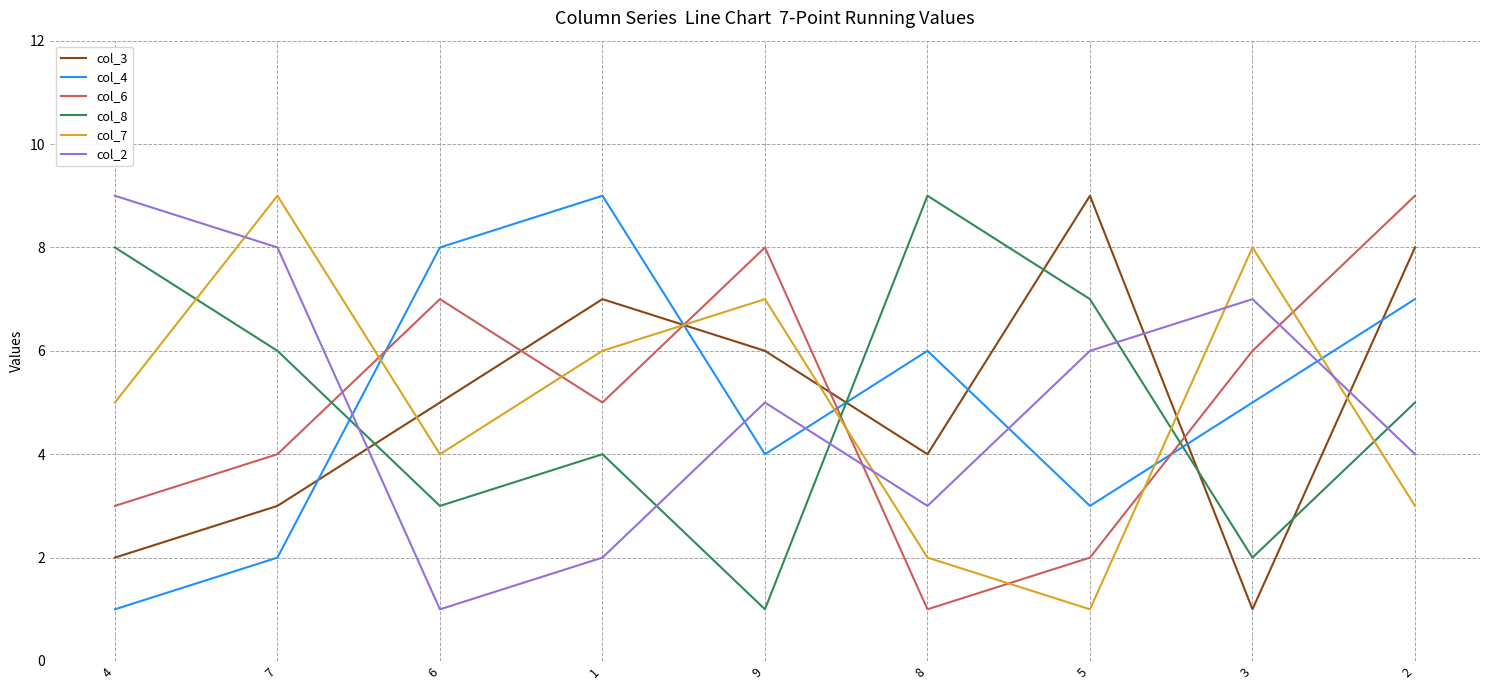

True or false: col_2 and col_6 cross at least once.

True